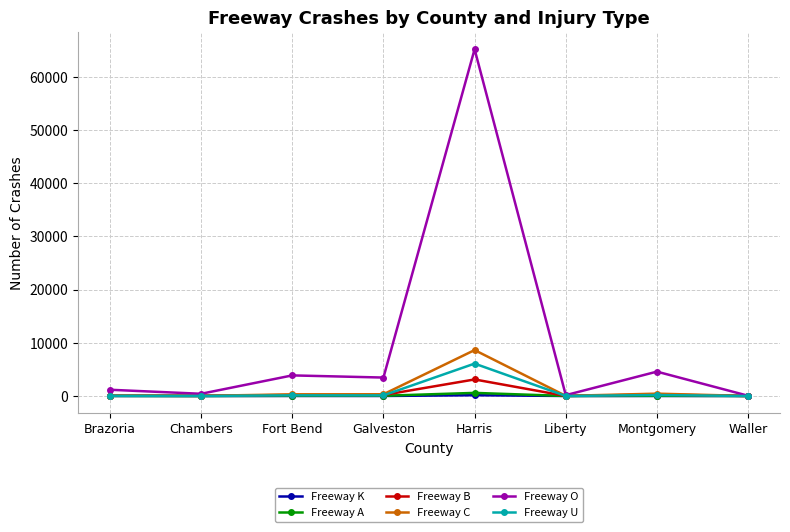

Which series has the largest total across all categories?

Freeway O